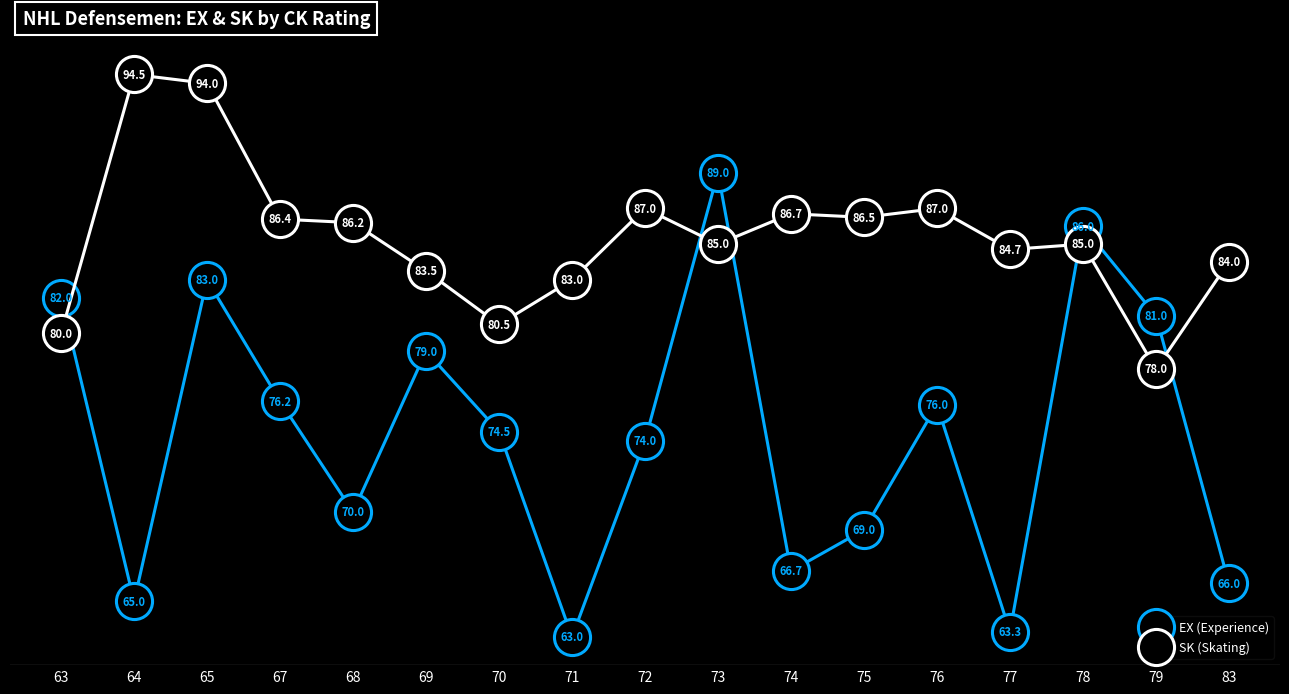

Reading right to left, list all the values displayed in this chart.

EX (Experience): 66.0	81.0	86.0	63.3	76.0	69.0	66.7	89.0	74.0	63.0	74.5	79.0	70.0	76.2	83.0	65.0	82.0
SK (Skating): 84.0	78.0	85.0	84.7	87.0	86.5	86.7	85.0	87.0	83.0	80.5	83.5	86.2	86.4	94.0	94.5	80.0